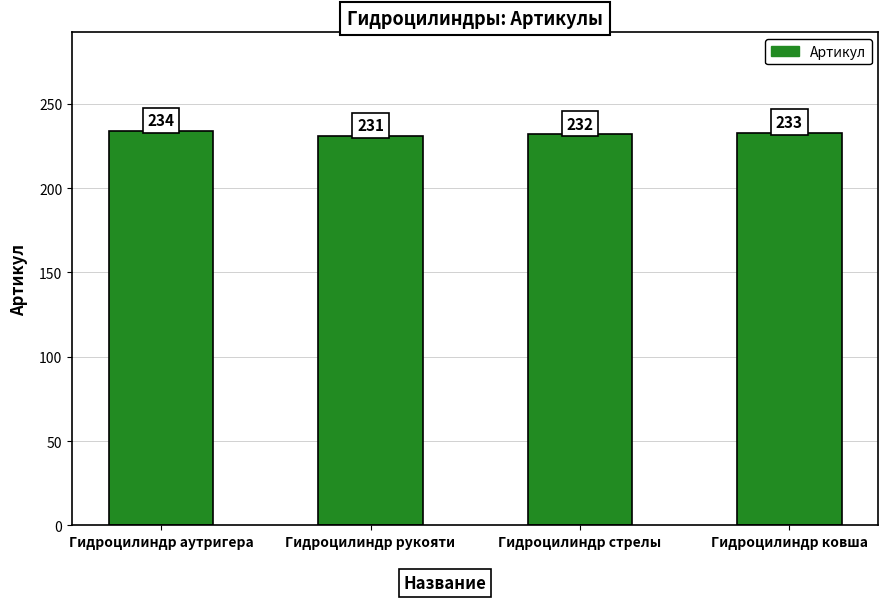

What is the sum of all values?

930